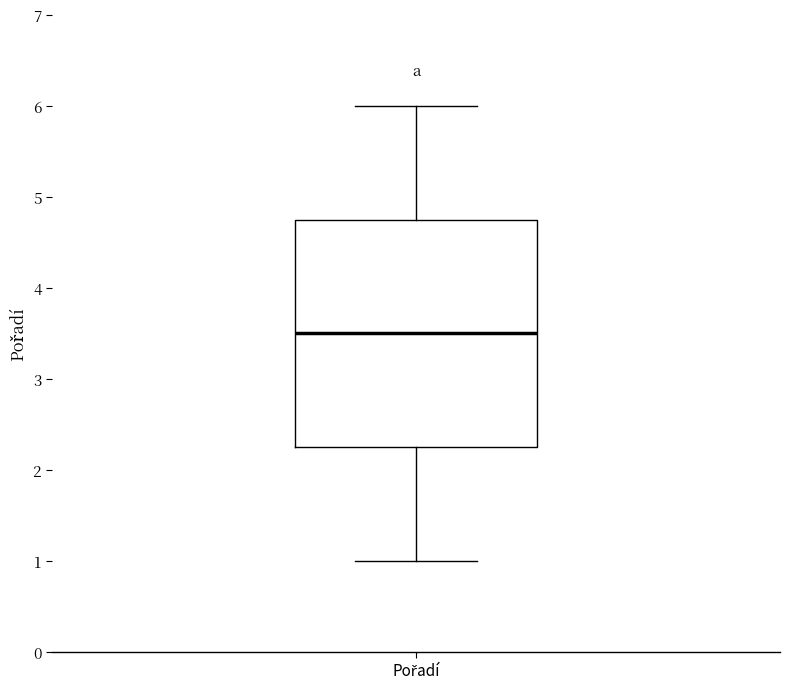

Transcribe this box plot: give where the median line is, the range the box spans, and where the two whiskers end, as read against the y-axis. The values are not printed on the chart, so give them approximately, as read against the axis.

median 3.5, box 2.3 to 4.8, whiskers 1.0 to 6.0